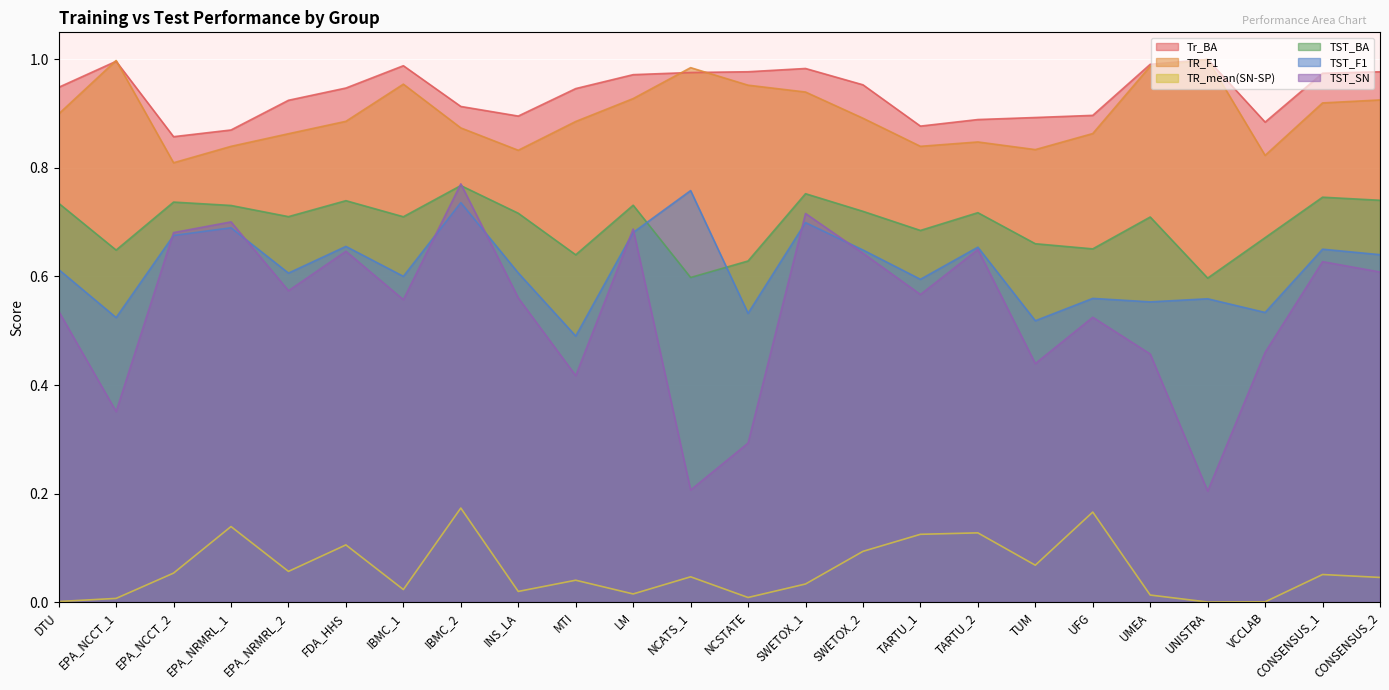

True or false: TR_F1 has a value of 0.8 at EPA_NCCT_2.

True